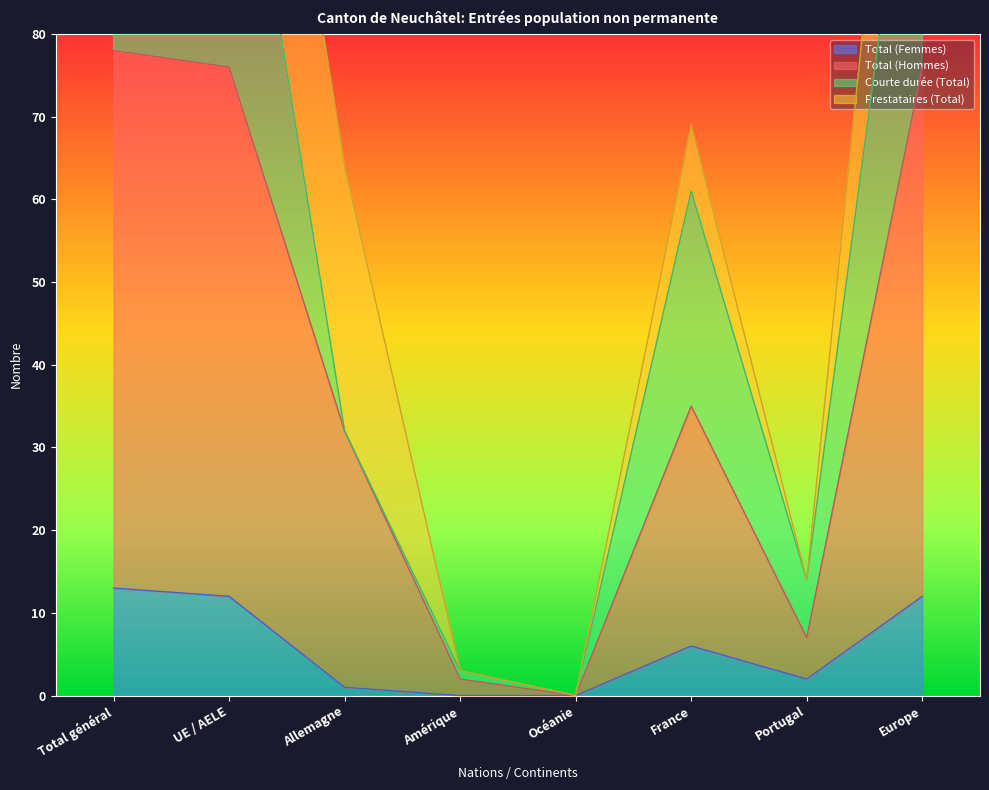

What is the maximum value for Total (Femmes)?

13